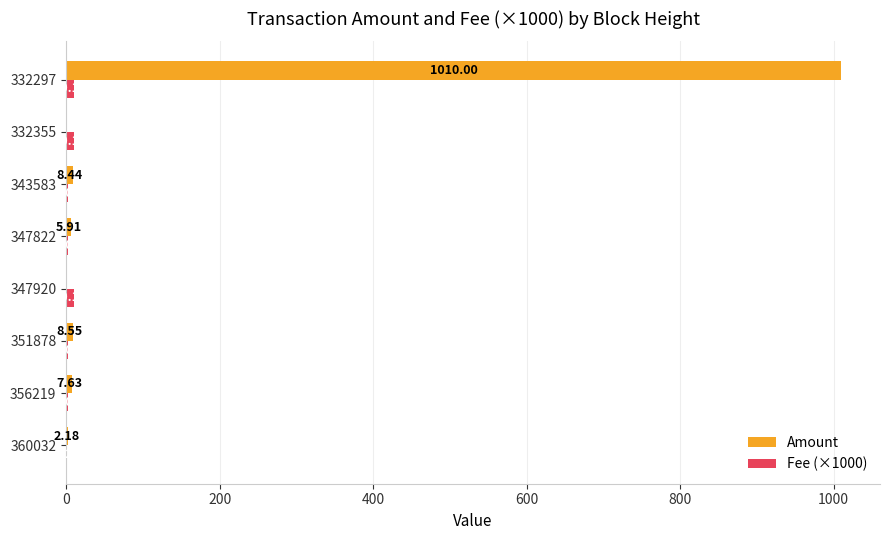

Between 351878 and 332355, which series saw the biggest shift?

Amount